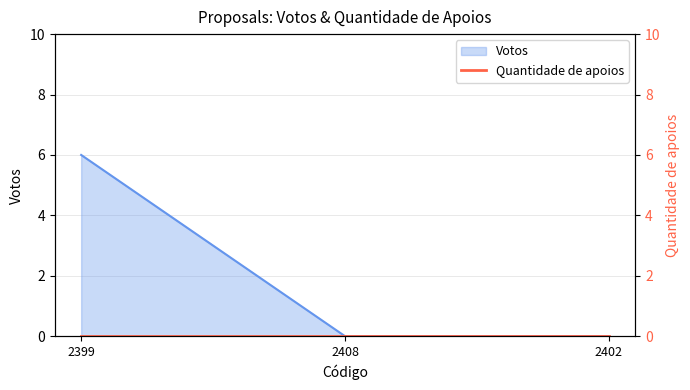

Reading right to left, what are all the values shown in this chart?

0	0	6